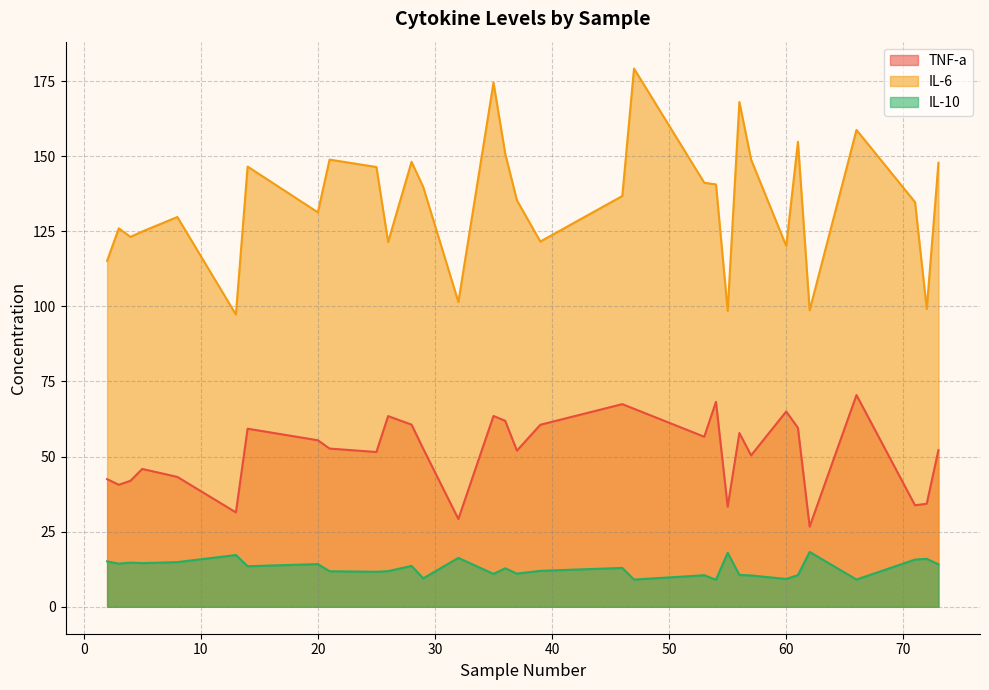

Is the value of IL-10 at 2 greater than the value of TNF-a at 62?

No